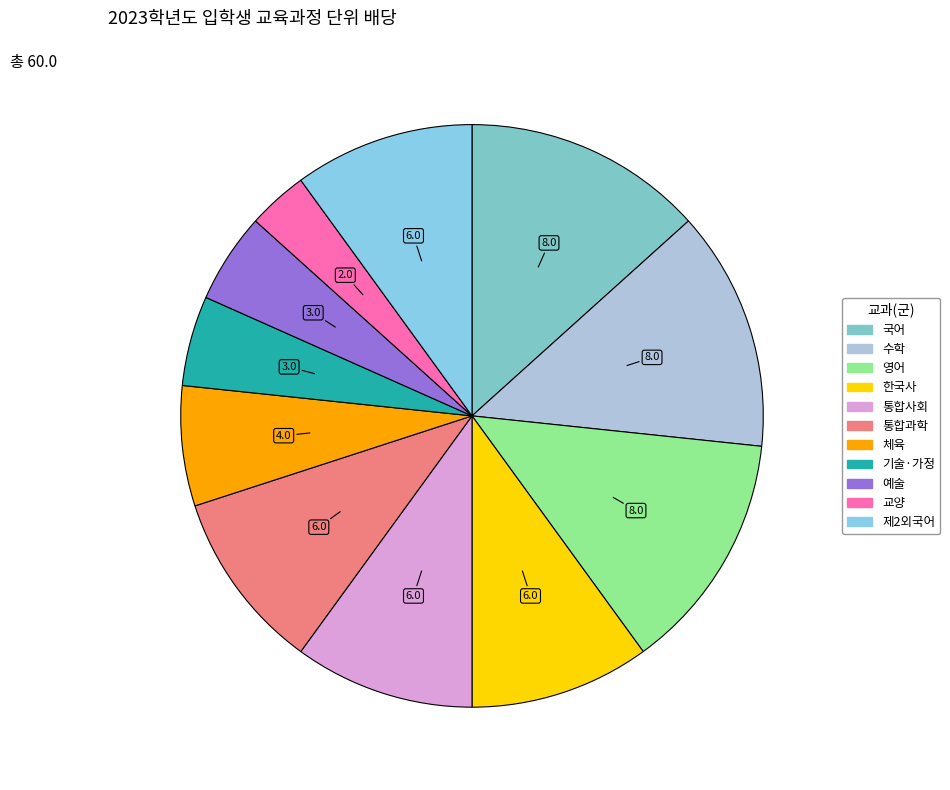

How many segments does this pie chart have?

11